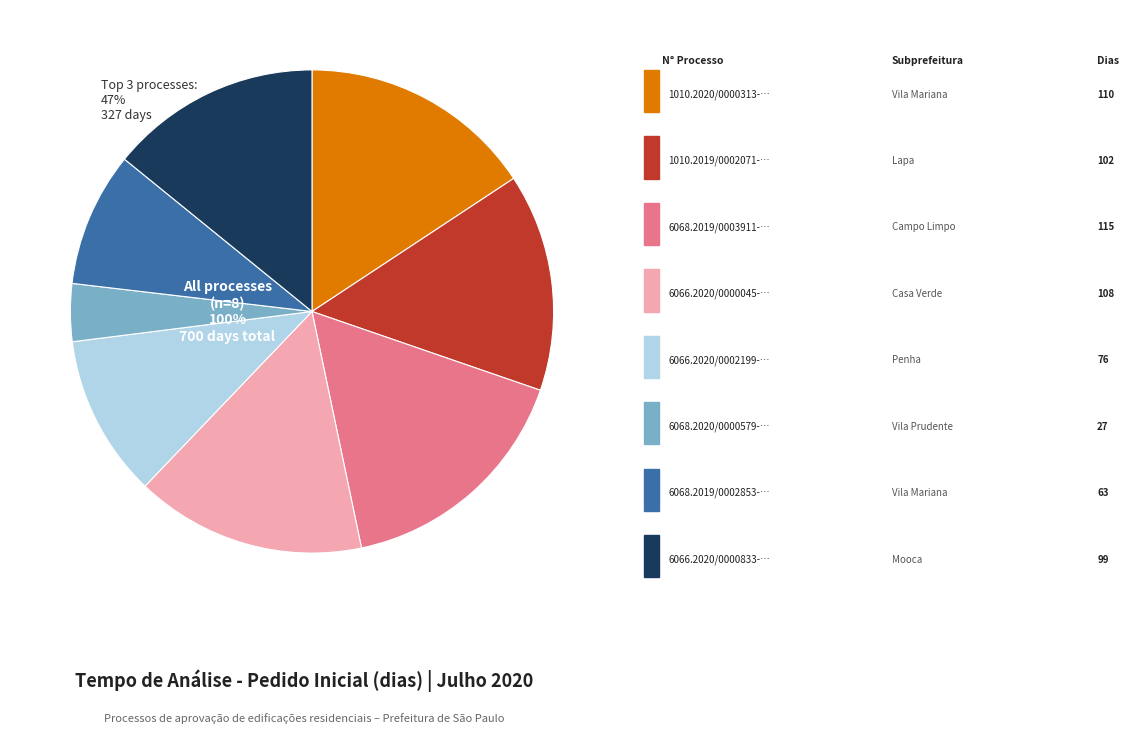

What is the total percentage of 1010.2019/0002071-5 and 6068.2020/0000579-3?

18.4%